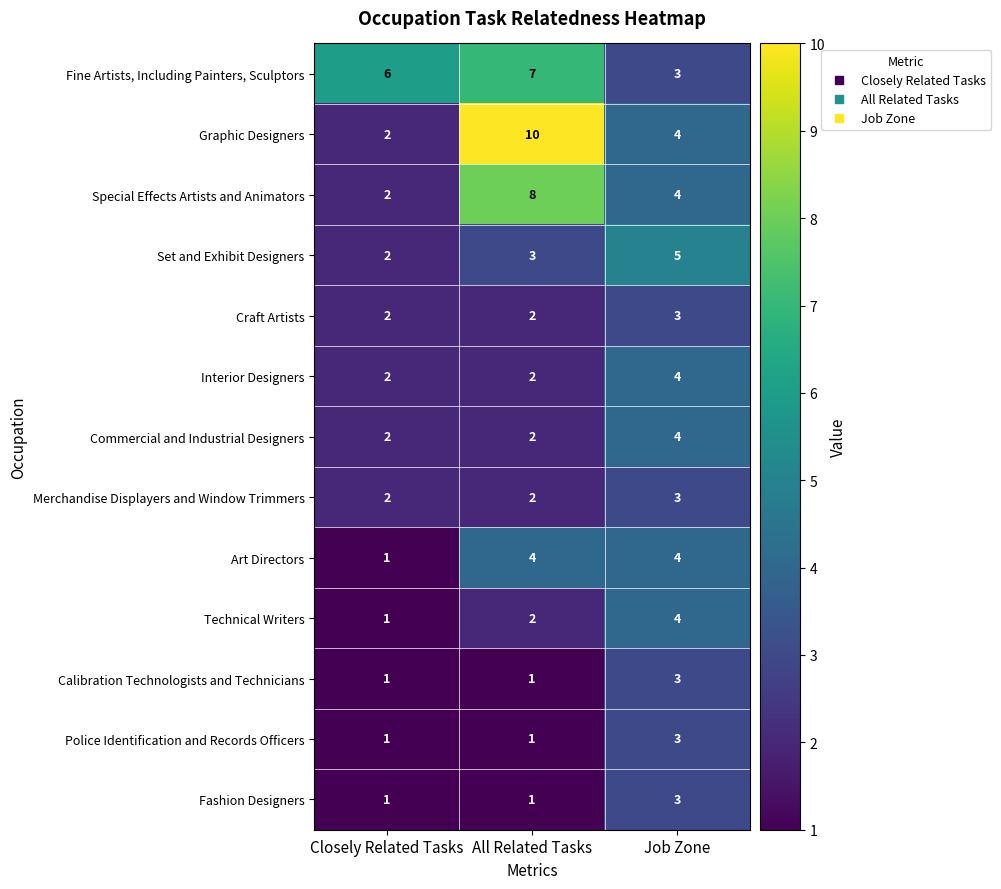

What is the sum of all Craft Artists values?

7